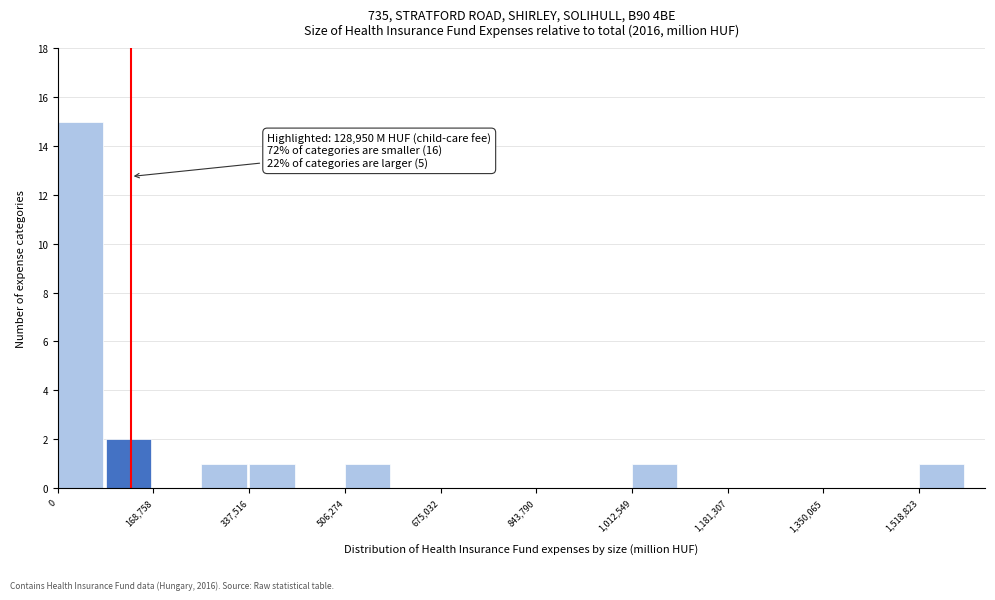

Which range on the x-axis has the tallest bar?

0 to 80000